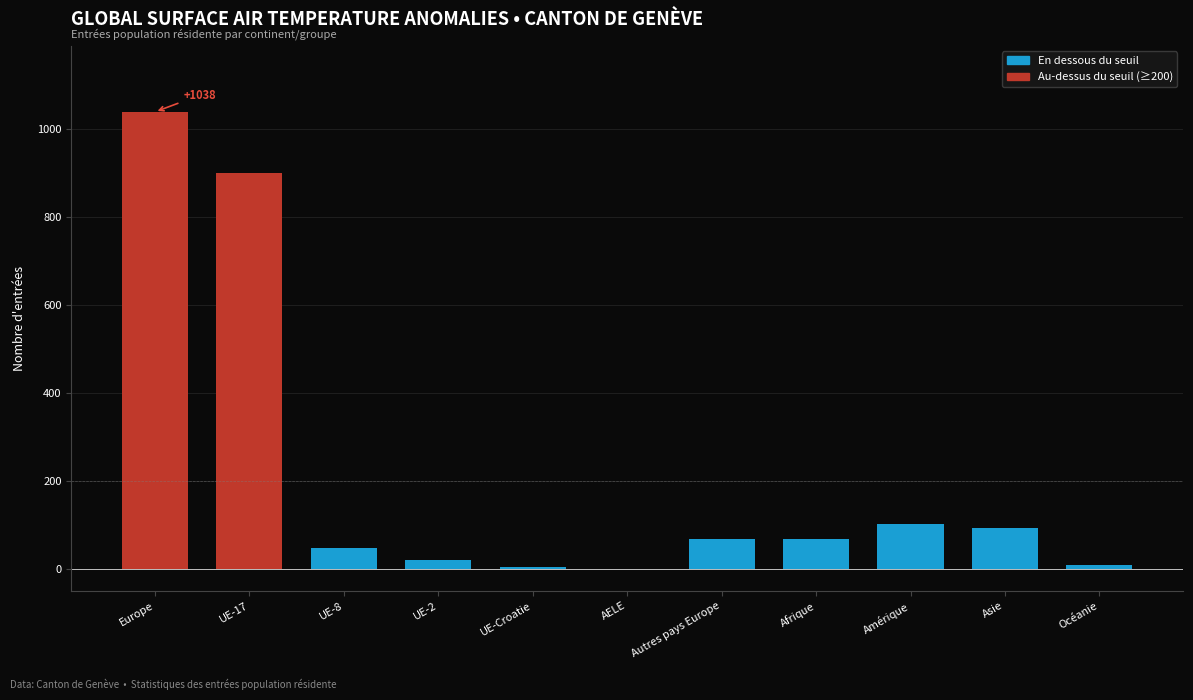

Which category has the highest value across all series?

Europe